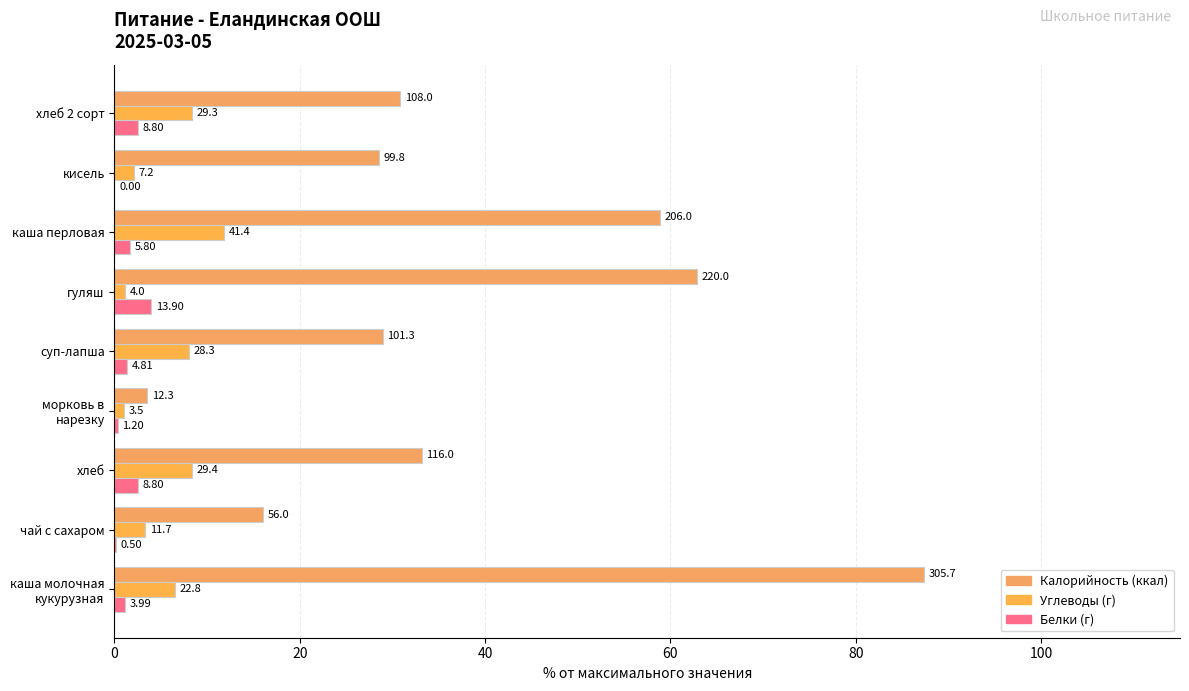

List the labels in order of Белки value, smallest first.

кисель, чай с сахаром, морковь в
нарезку, каша молочная
кукурузная, суп-лапша, каша перловая, хлеб, хлеб 2 сорт, гуляш